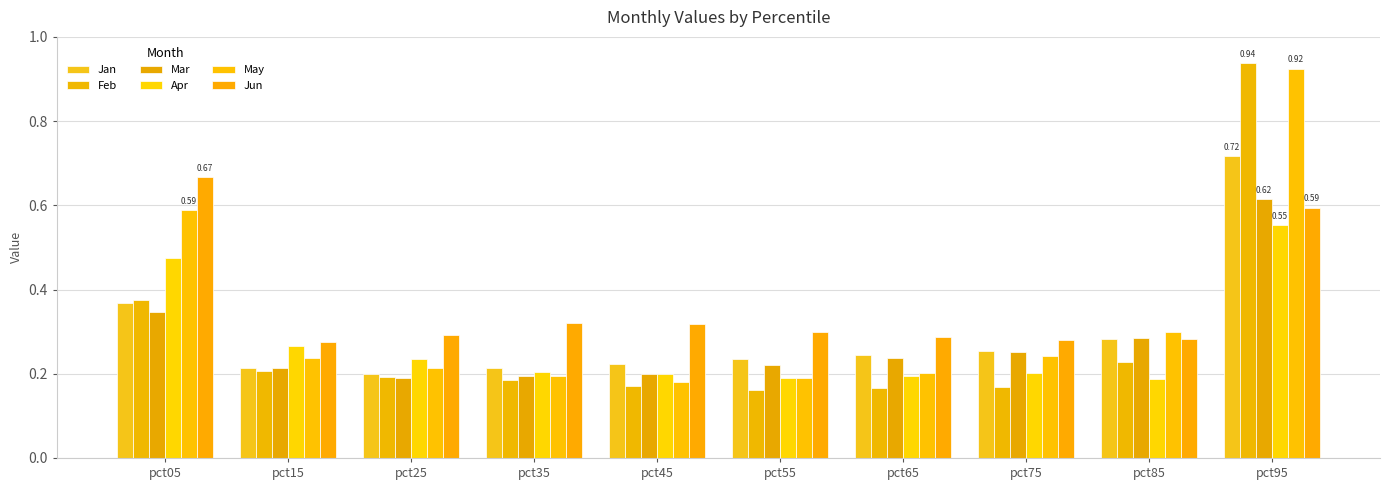

Reading left to right, list all the values displayed in this chart.

Jan: pct05=0.4	pct15=0.2	pct25=0.2	pct35=0.2	pct45=0.2	pct55=0.2	pct65=0.2	pct75=0.3	pct85=0.3	pct95=0.7
Feb: pct05=0.4	pct15=0.2	pct25=0.2	pct35=0.2	pct45=0.2	pct55=0.2	pct65=0.2	pct75=0.2	pct85=0.2	pct95=0.9
Mar: pct05=0.3	pct15=0.2	pct25=0.2	pct35=0.2	pct45=0.2	pct55=0.2	pct65=0.2	pct75=0.3	pct85=0.3	pct95=0.6
Apr: pct05=0.5	pct15=0.3	pct25=0.2	pct35=0.2	pct45=0.2	pct55=0.2	pct65=0.2	pct75=0.2	pct85=0.2	pct95=0.6
May: pct05=0.6	pct15=0.2	pct25=0.2	pct35=0.2	pct45=0.2	pct55=0.2	pct65=0.2	pct75=0.2	pct85=0.3	pct95=0.9
Jun: pct05=0.7	pct15=0.3	pct25=0.3	pct35=0.3	pct45=0.3	pct55=0.3	pct65=0.3	pct75=0.3	pct85=0.3	pct95=0.6